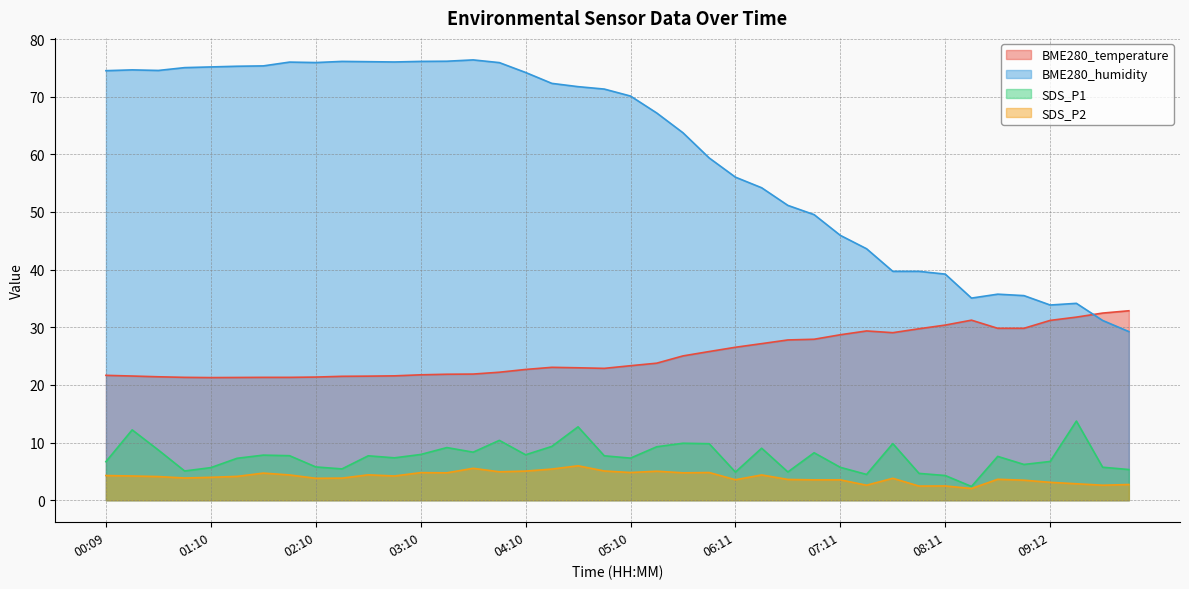

True or false: SDS_P1 and BME280_humidity intersect in this chart.

False